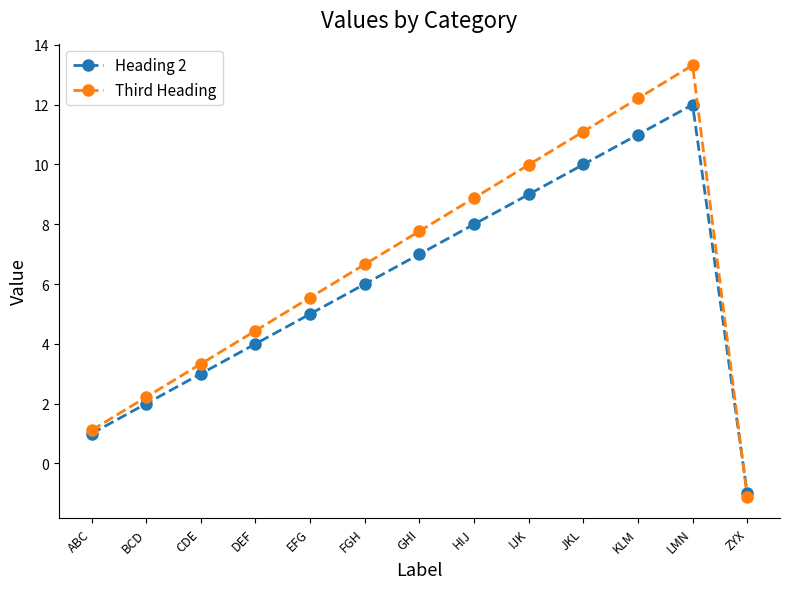

At which label does Third Heading first exceed 6?

FGH